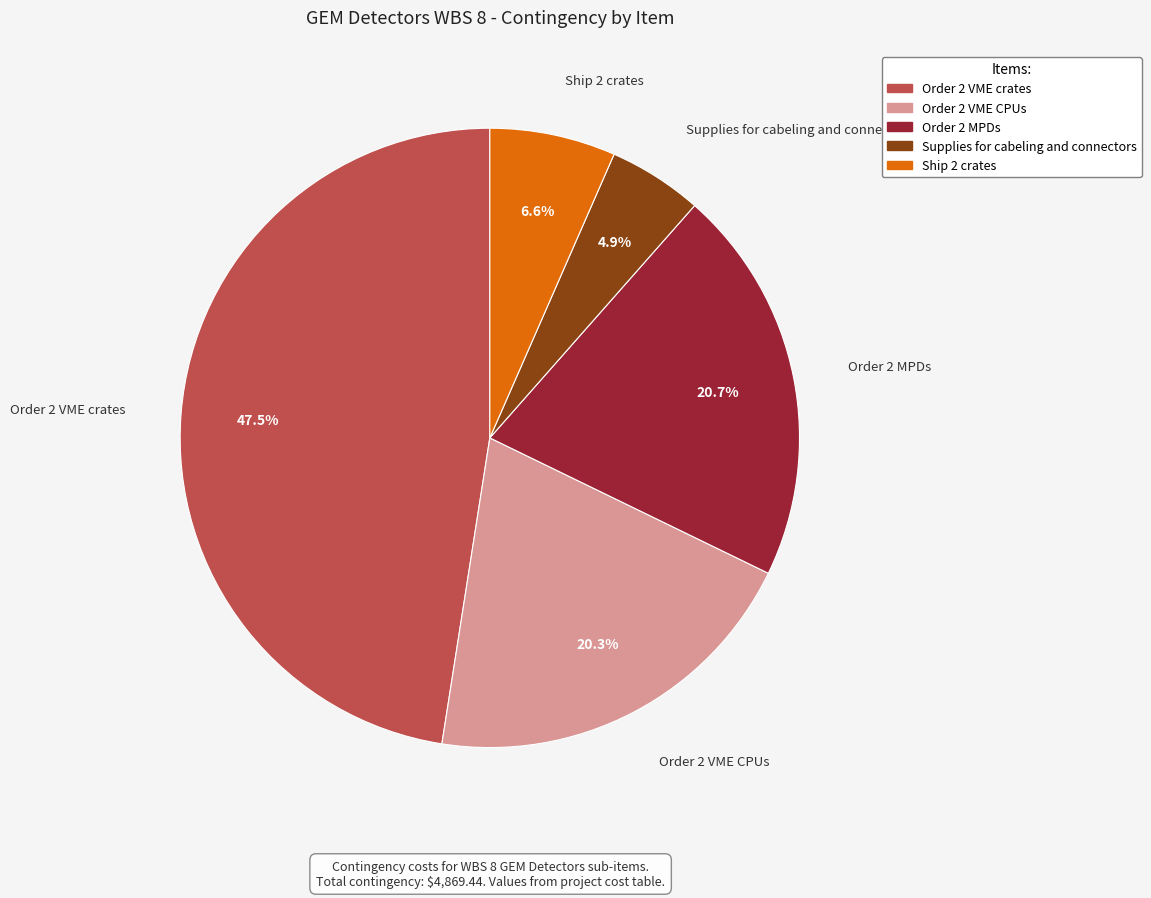

Is the sum of Ship 2 crates and Supplies for cabeling and connectors greater than half?

No